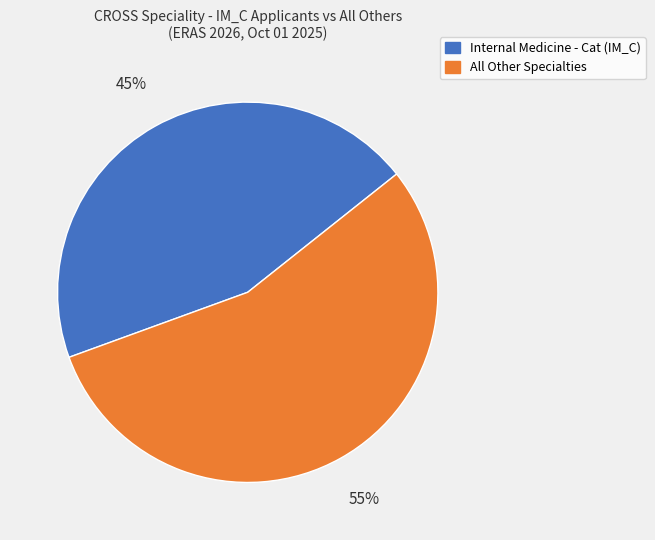

Which category has the smallest portion of the pie?

Internal Medicine - Cat (IM_C)